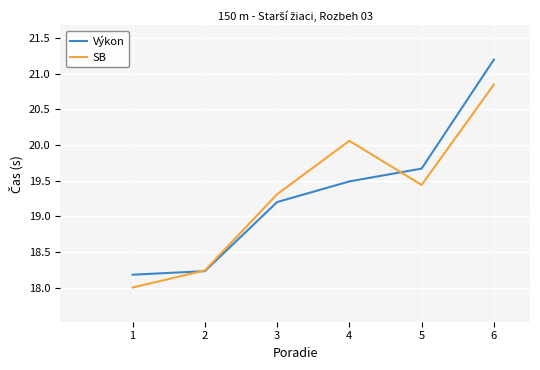

What are all the series names shown in the legend?

Výkon, SB